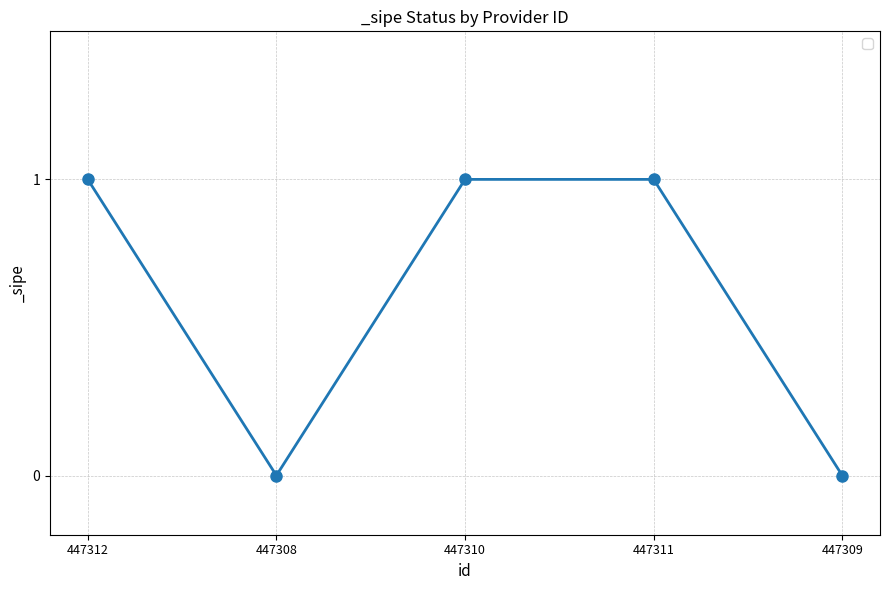

Reading left to right, extract all data points from this chart.

447312=1	447308=0	447310=1	447311=1	447309=0